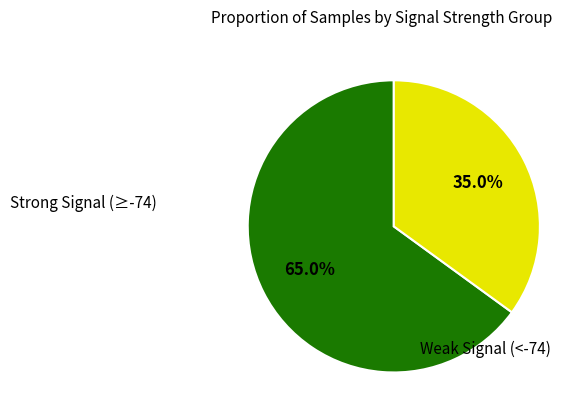

Between Strong Signal (≥-74) and Weak Signal (<-74), which is larger?

Strong Signal (≥-74)